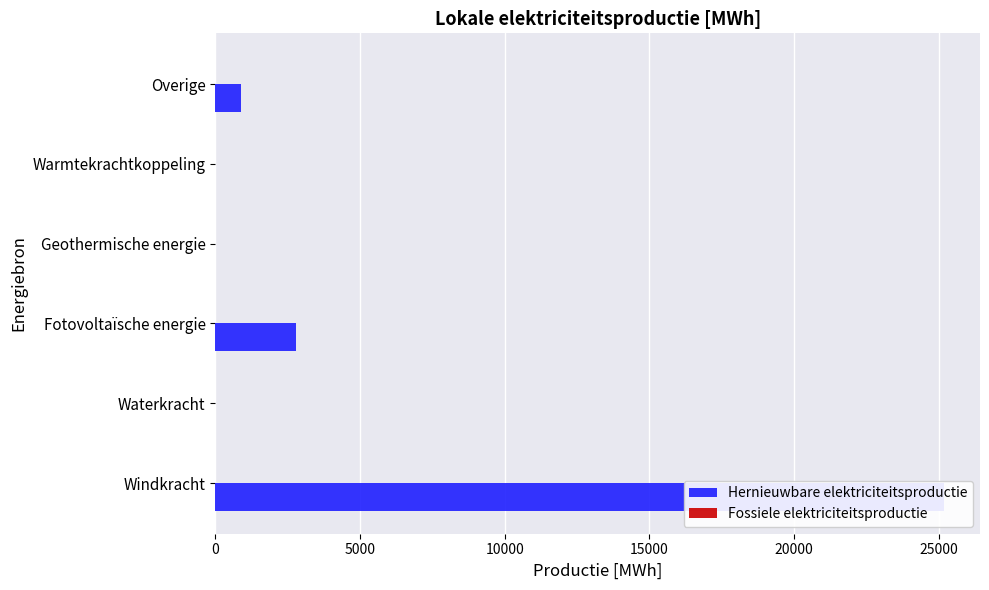

What is the difference between the highest and lowest values at 15000?

0.3